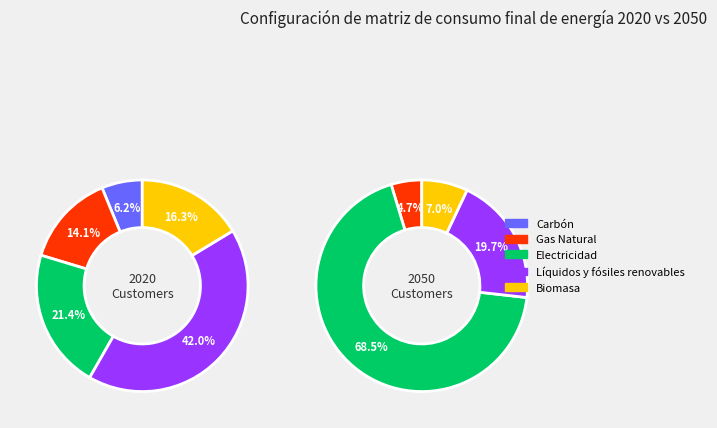

What percentage is NOT represented by Electricidad?

78.6%